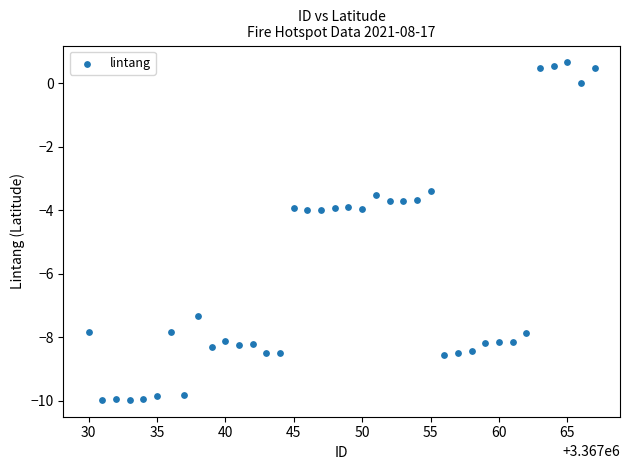

What is the range of X values (max minus min)?

37.0